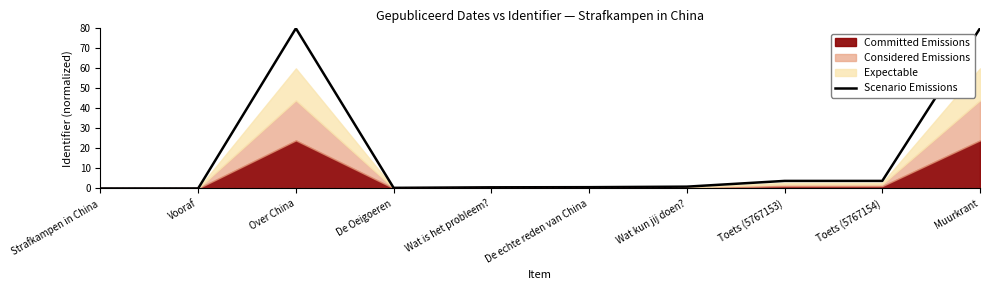

How many points are higher than both their immediate neighbors (excluding endpoints)?

1